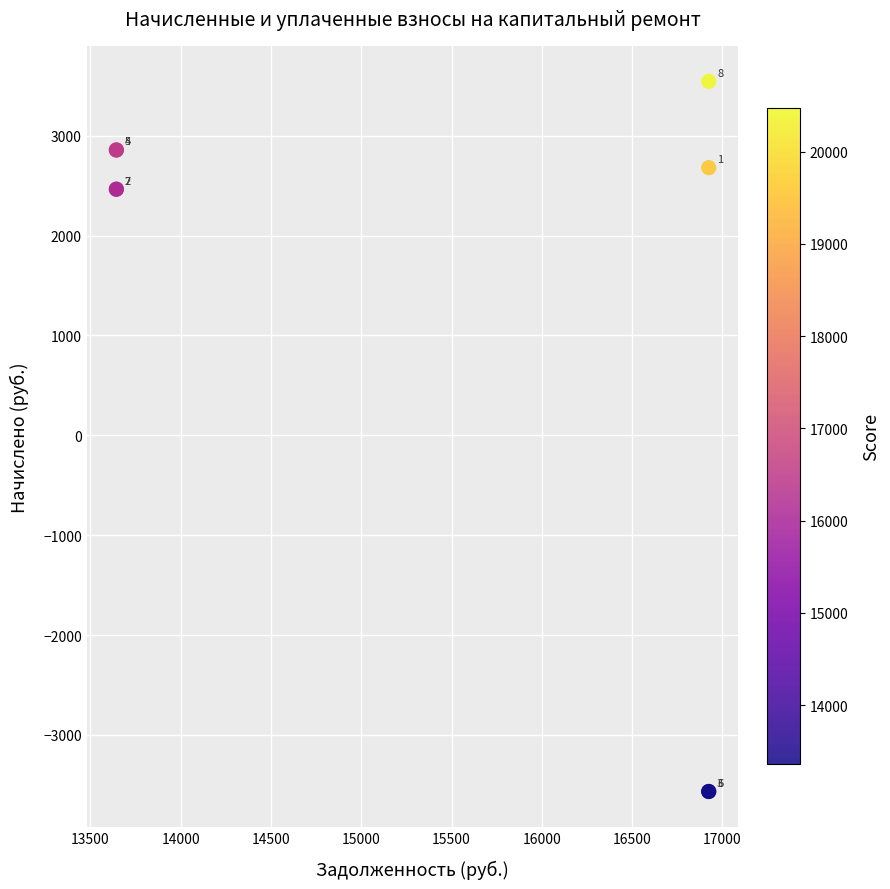

What Y value in the scatter plot is closest to -10?

2464.8